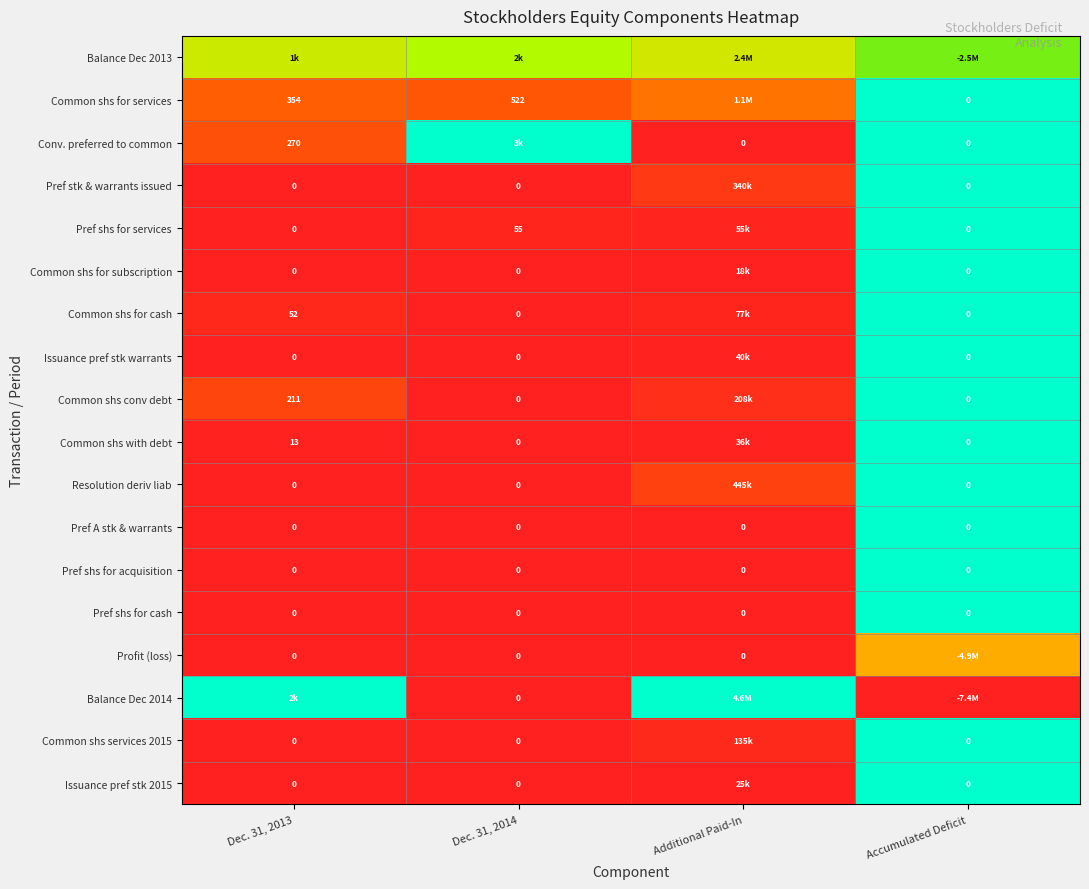

The Common shs conv debt series shows 0.7 at Dec. 31, 2014. True or false?

False